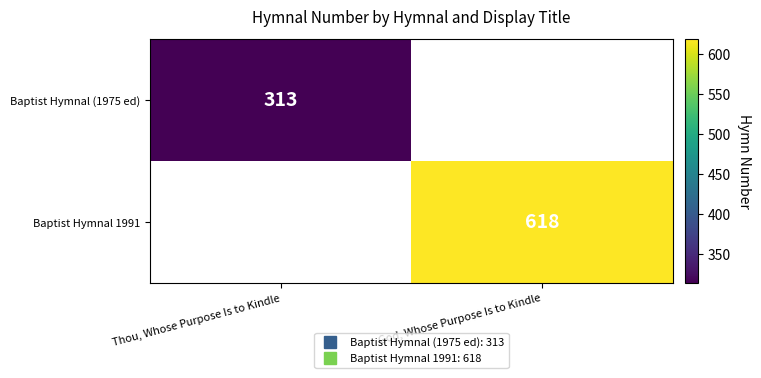

Which has a higher value, Thou, Whose Purpose Is to Kindle or God, Whose Purpose Is to Kindle?

God, Whose Purpose Is to Kindle